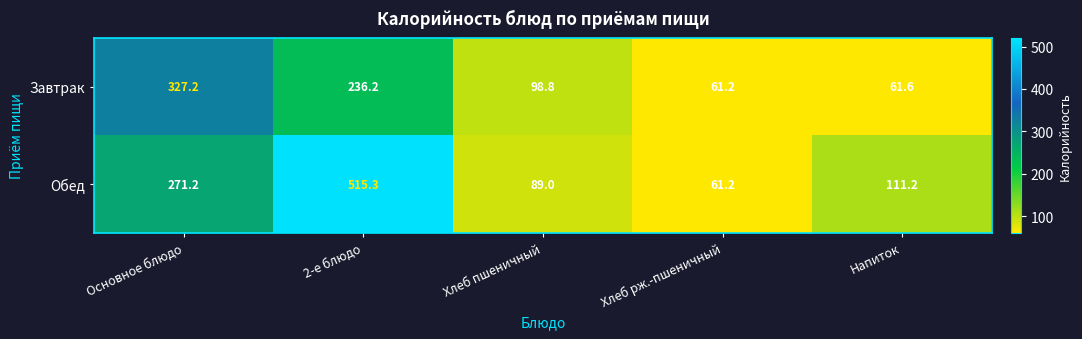

What is the highest value of the Завтрак series?

327.2